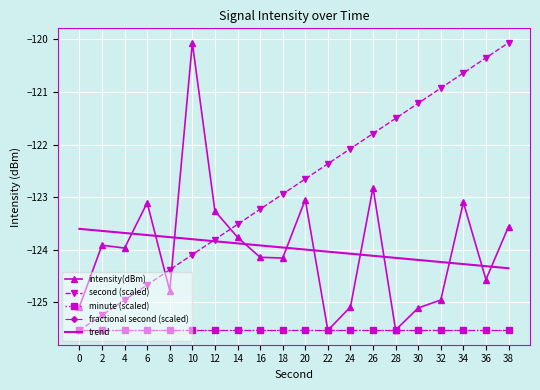

True or false: intensity(dBm) has a value of -125.5 at 28.

True